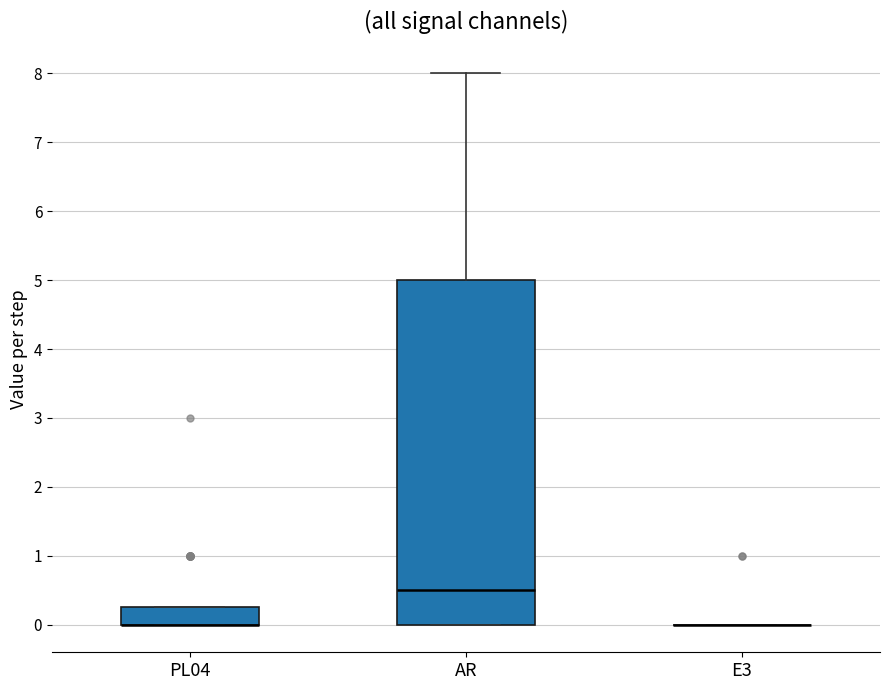

Comparing the boxes themselves (not the whiskers), which one is the tallest?

AR